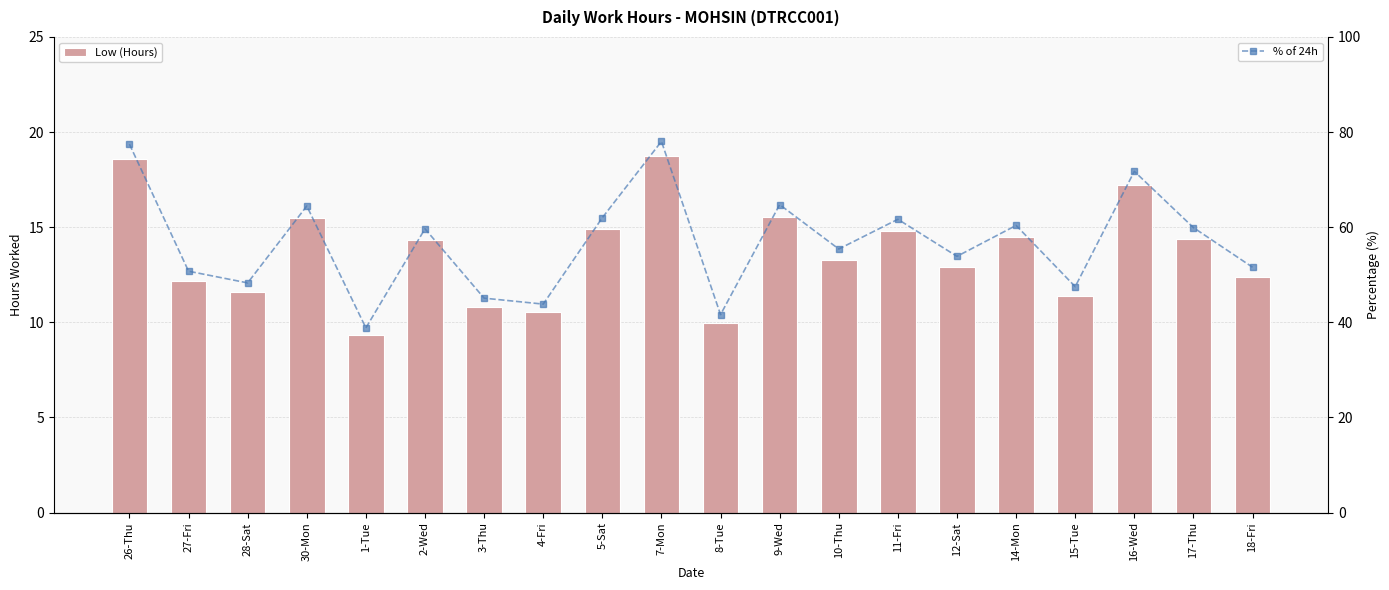

What is the sum of the Low (Hours) values at 26-Thu and 12-Sat?

31.5